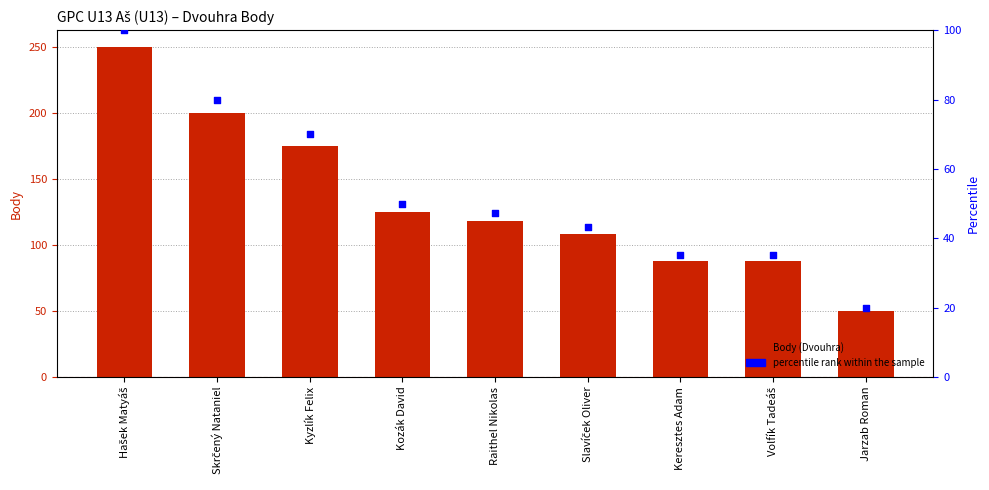

Which series has the largest Y range (max minus min)?

Body